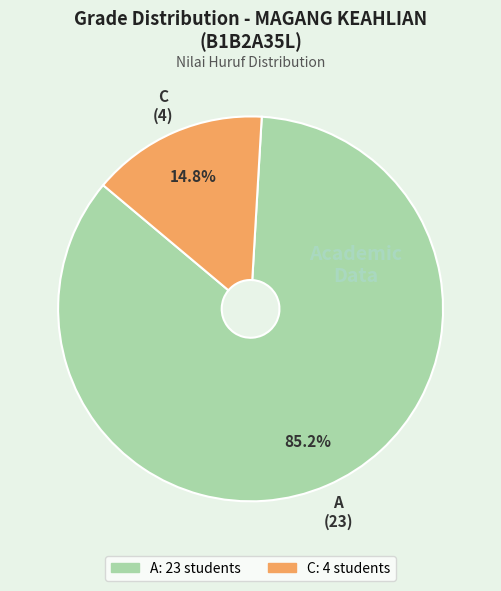

Is there a majority slice in this chart?

Yes